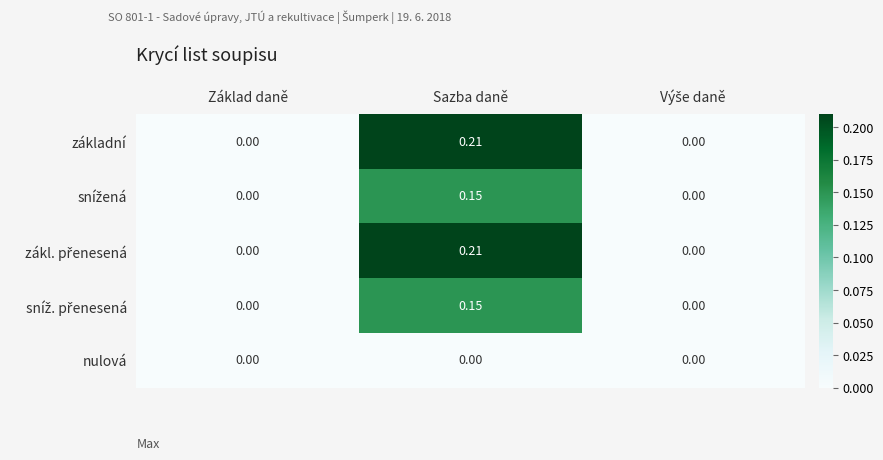

At which category is the sum across all series the highest?

Sazba daně